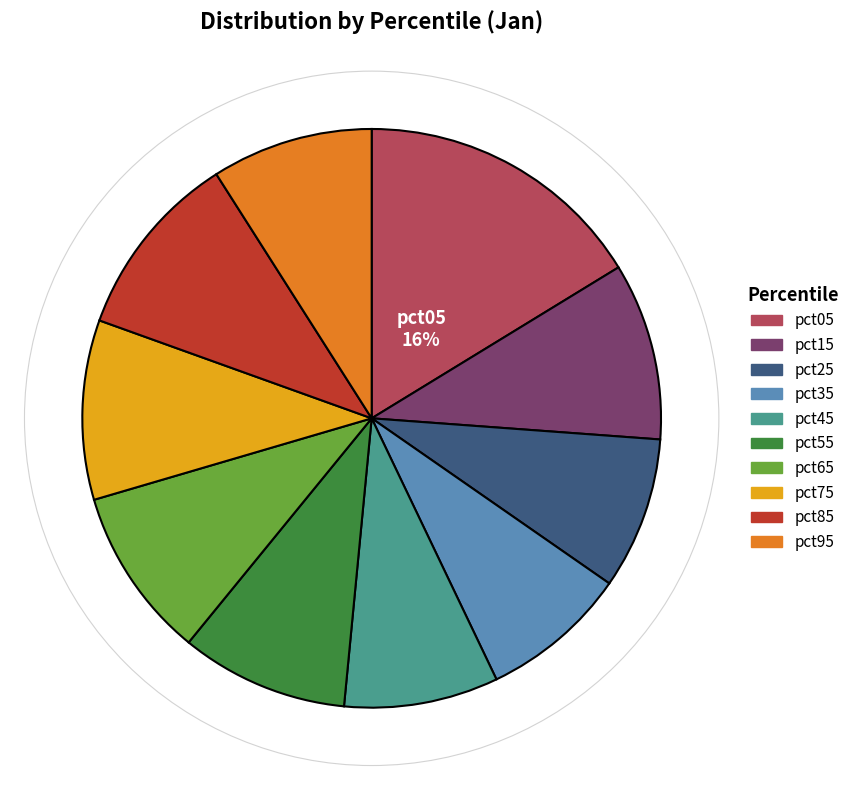

Is the sum of pct95 and pct35 greater than half?

No